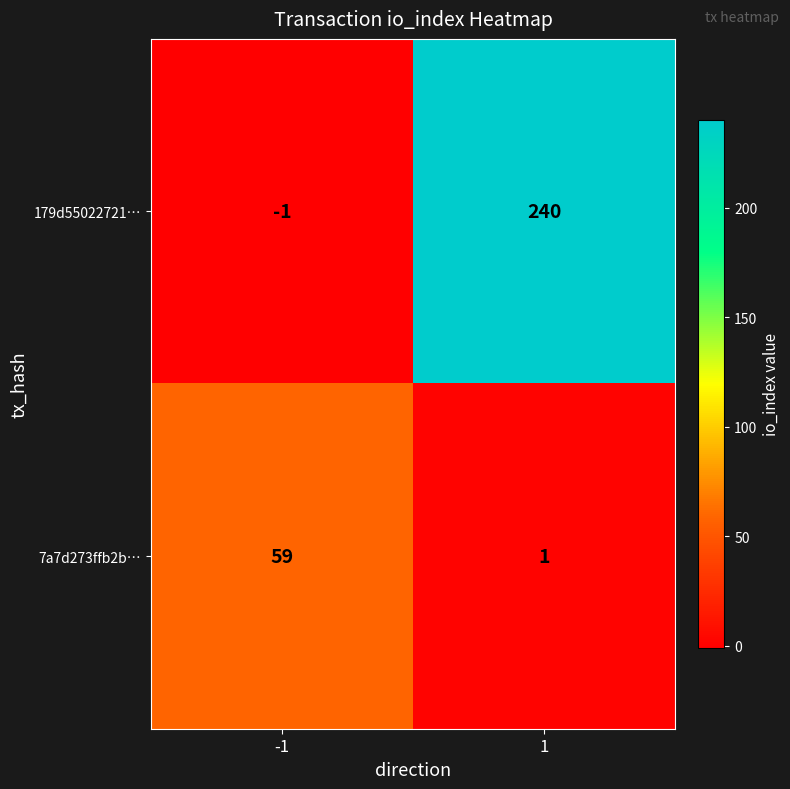

Between -1 and 1, which series saw the biggest shift?

179d55022721…